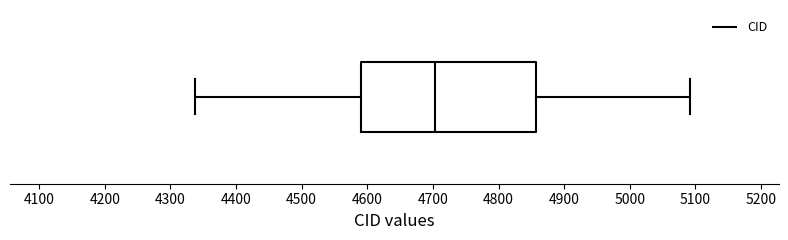

Where does the right whisker of the box end on the x-axis? The values are not printed on the chart, so give them approximately, as read against the axis.

5090